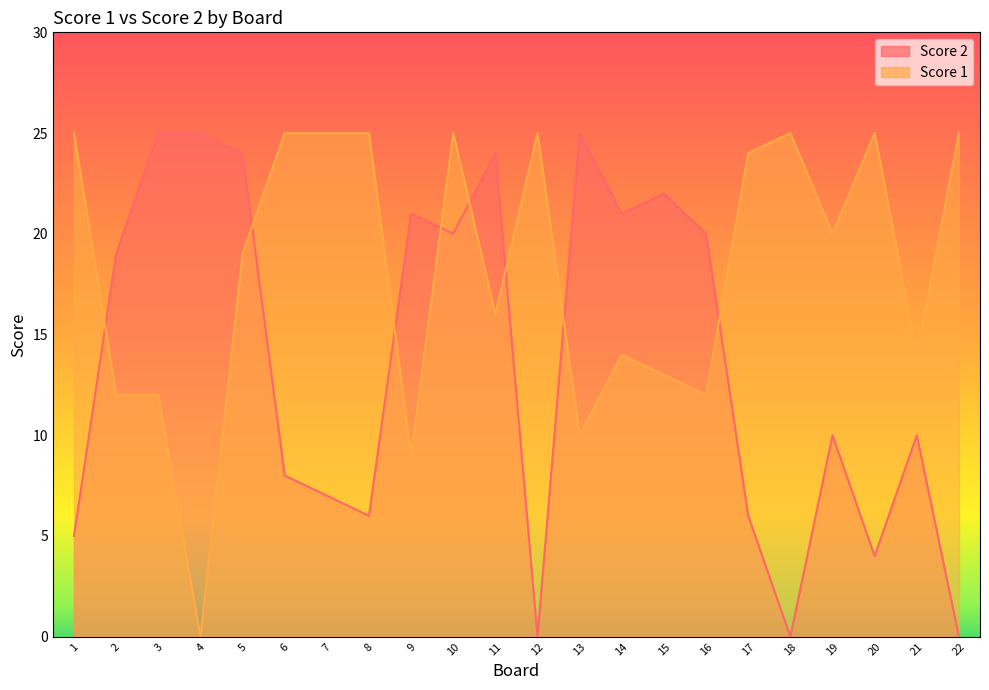

Where does the Score 1 series first go above 20?

1